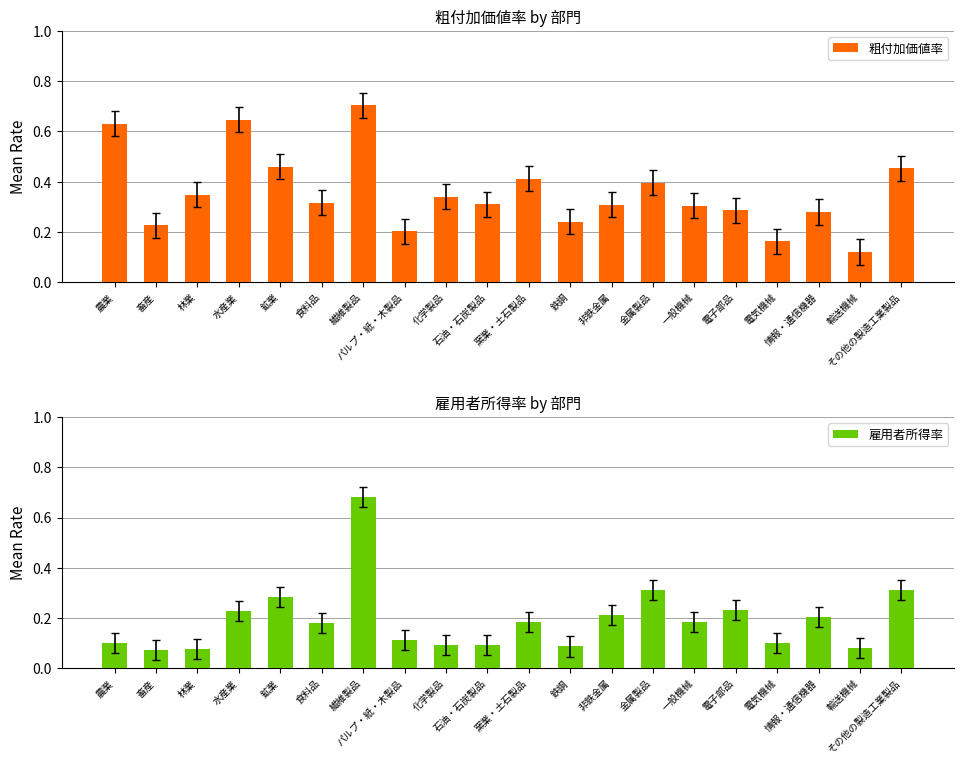

What is the smallest value displayed?

0.1